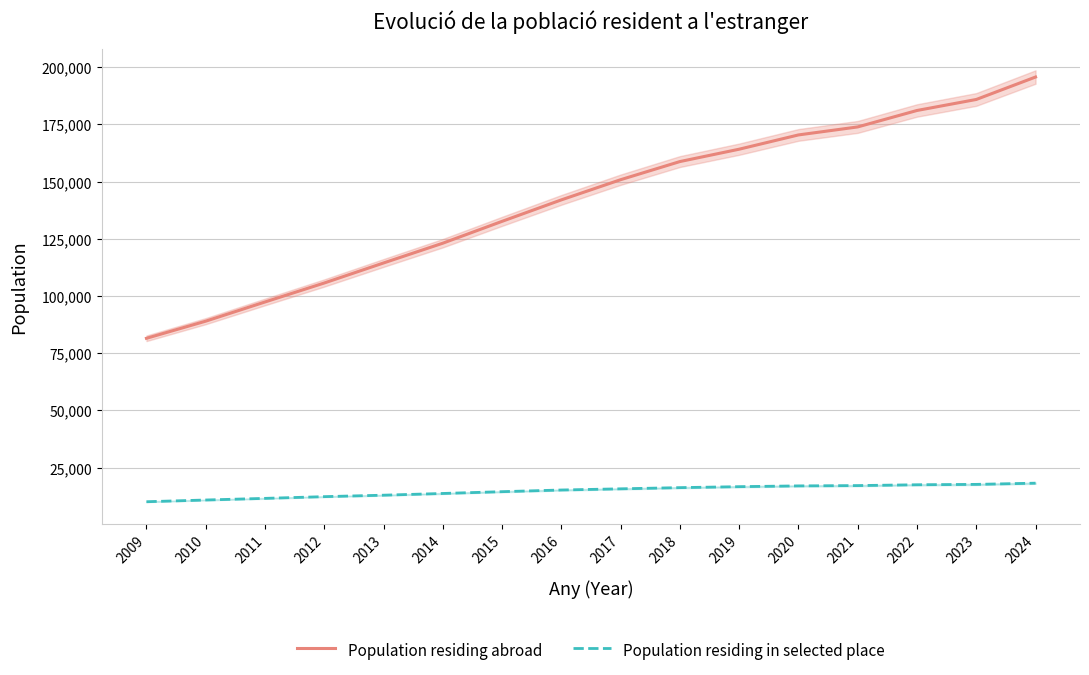

The Population residing abroad series shows 137894 at 2010. True or false?

False